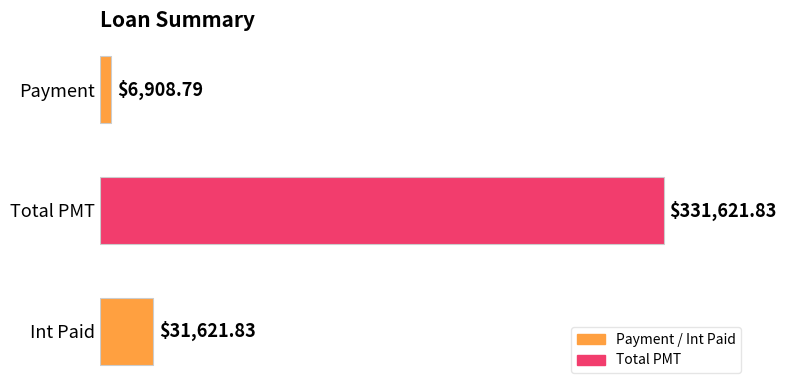

Which category has the highest value across all series?

Total PMT